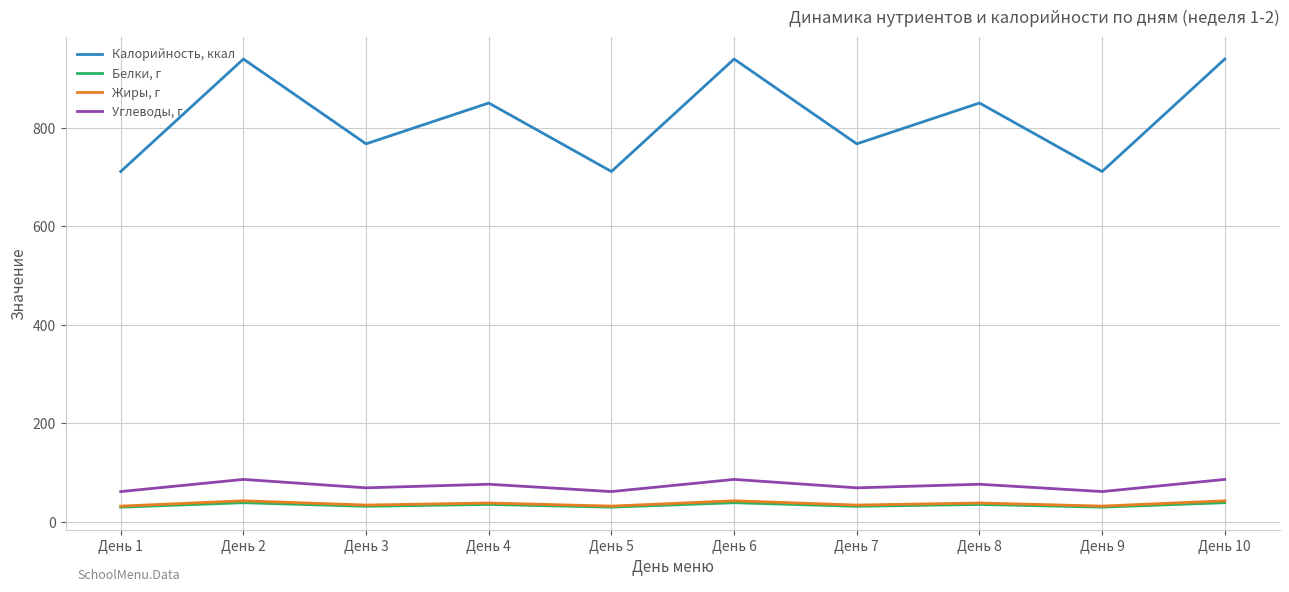

The value of Калорийность, ккал at День 4 is 467.6. True or false?

False